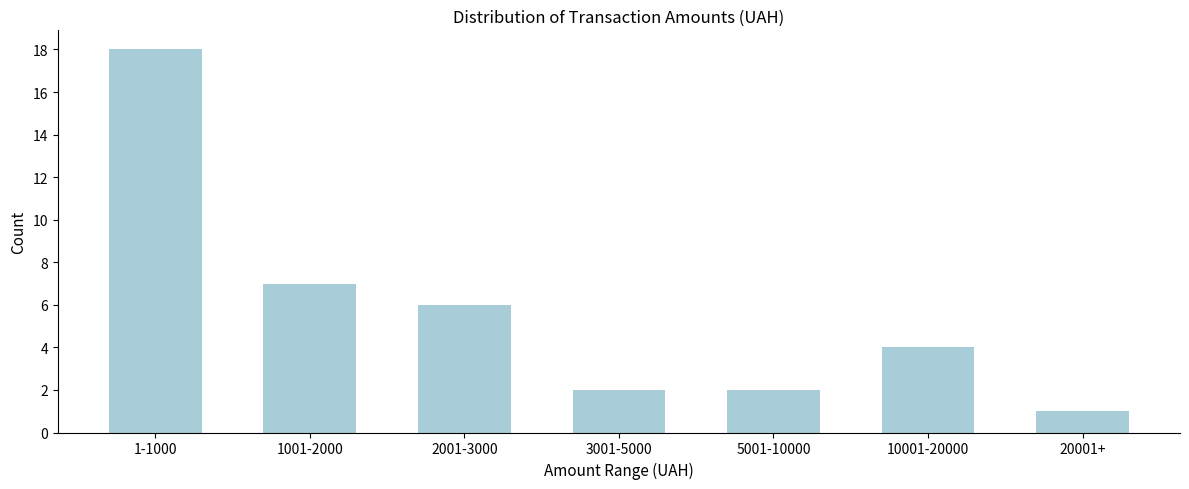

Reading left to right, list all the values displayed in this chart.

1-1000=18	1001-2000=7	2001-3000=6	3001-5000=2	5001-10000=2	10001-20000=4	20001+=1